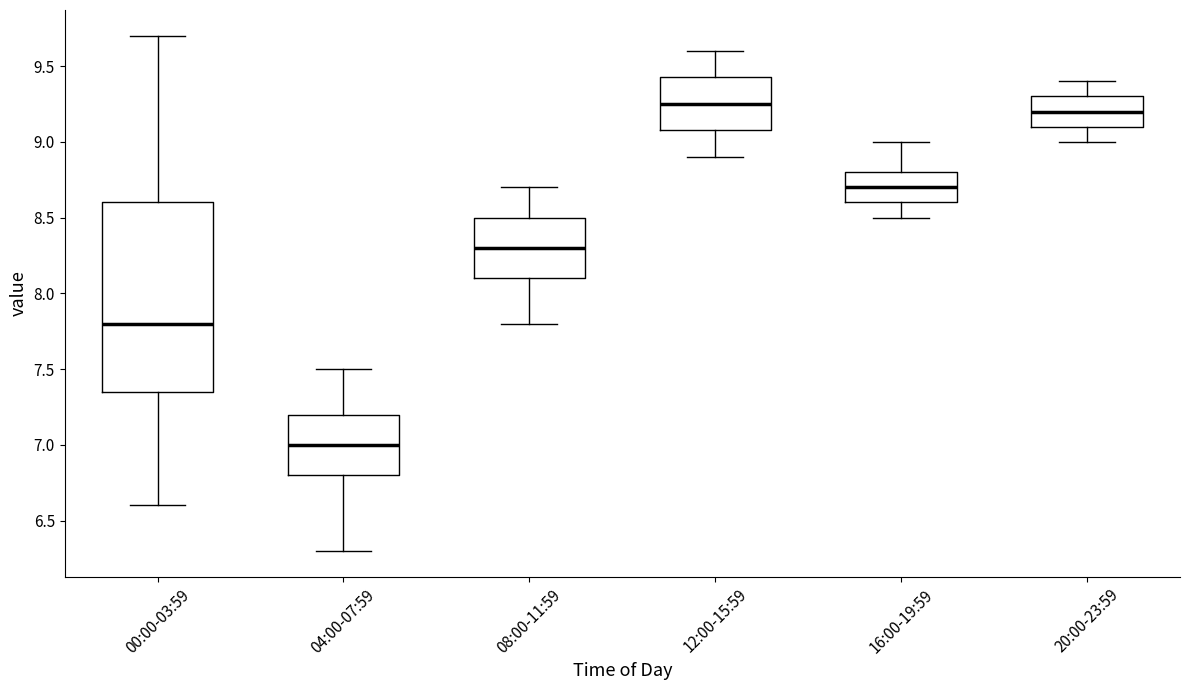

Which box has the highest median line?

12:00-15:59